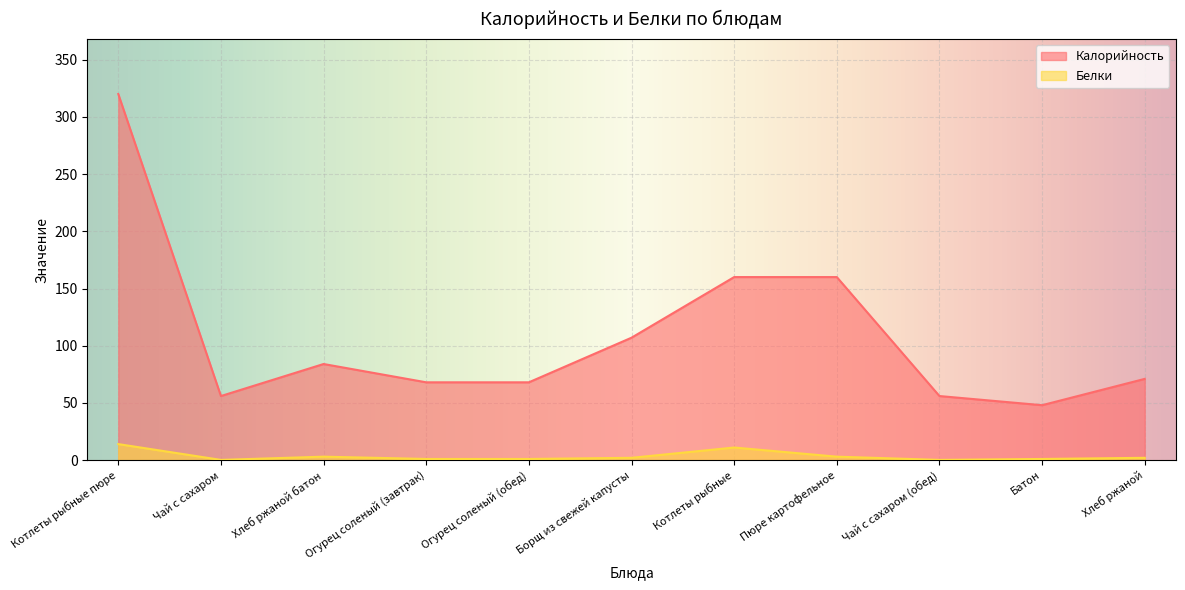

What is the sum of all Калорийность values?

1198.0